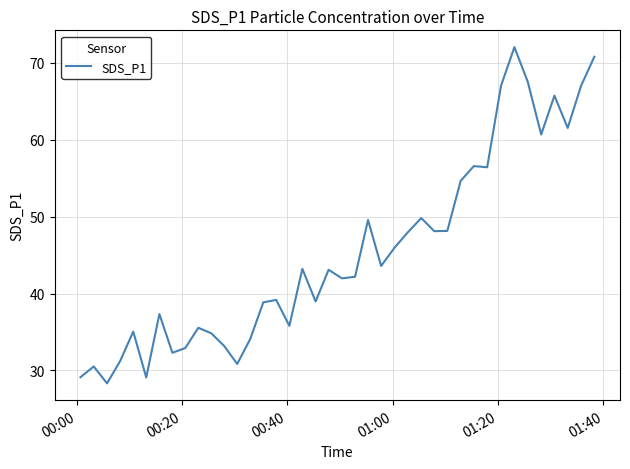

What is the average value?

45.3